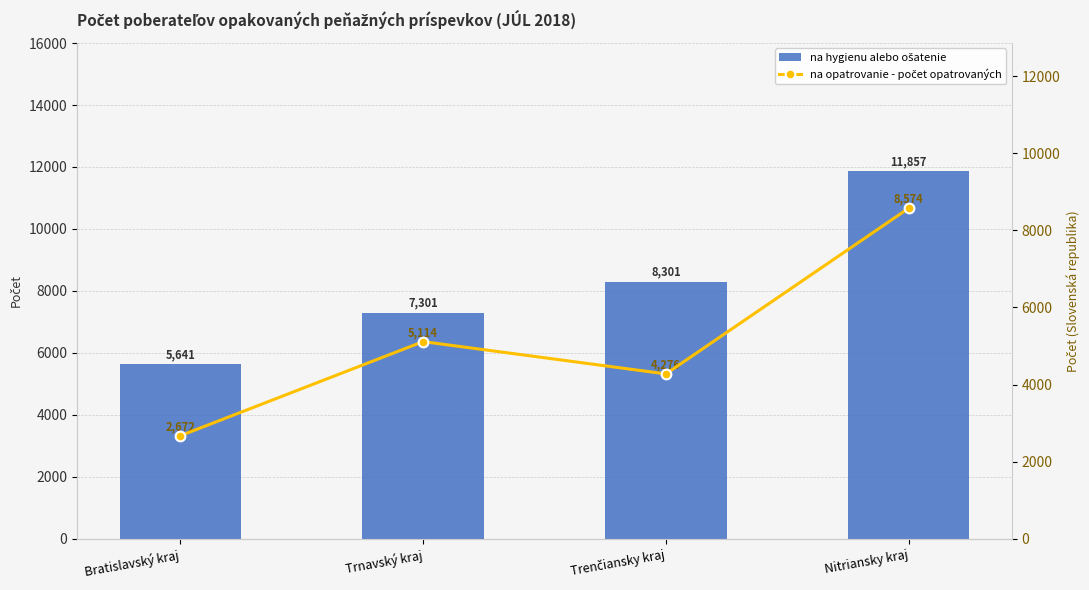

What is the value of the na hygienu alebo ošatenie bar at the 4th from the left?

11857